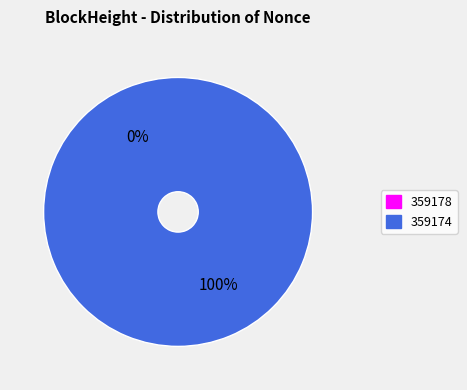

Does any single category account for the majority?

Yes